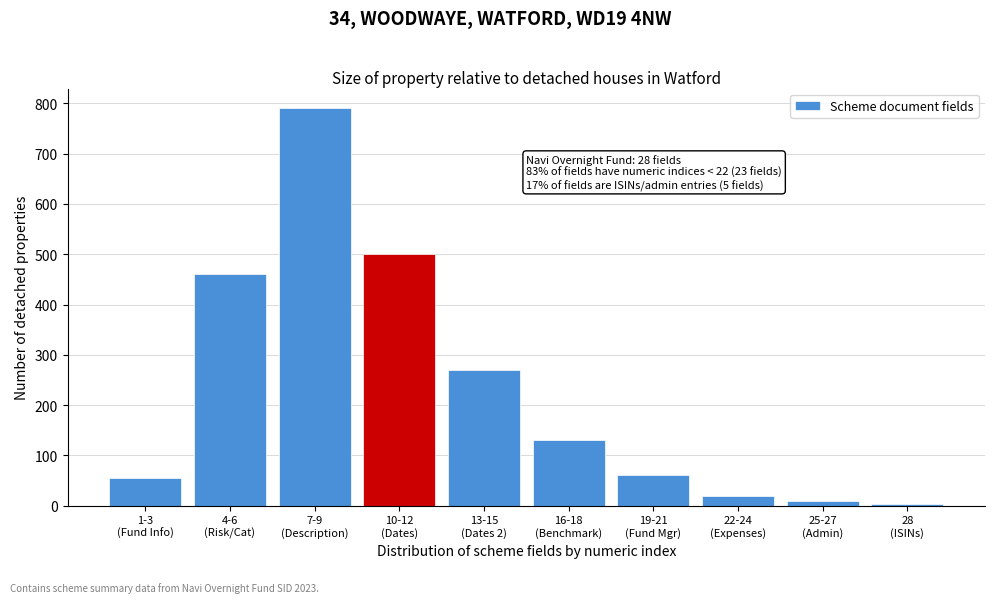

Reading left to right, list all the values displayed in this chart.

55	460	790	500	270	130	60	20	10	3